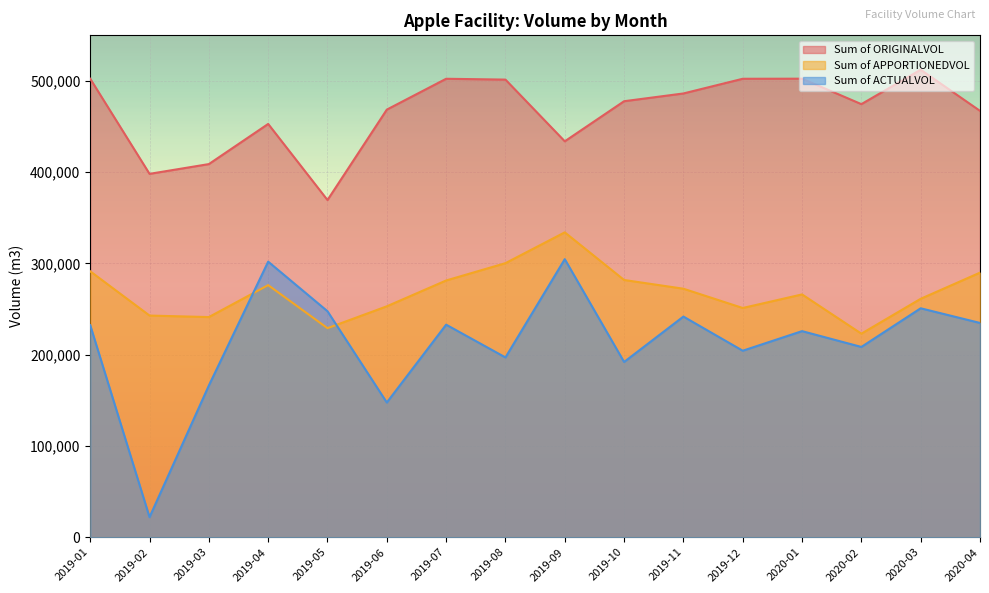

How many interior local valleys does the Sum of APPORTIONEDVOL series have?

4